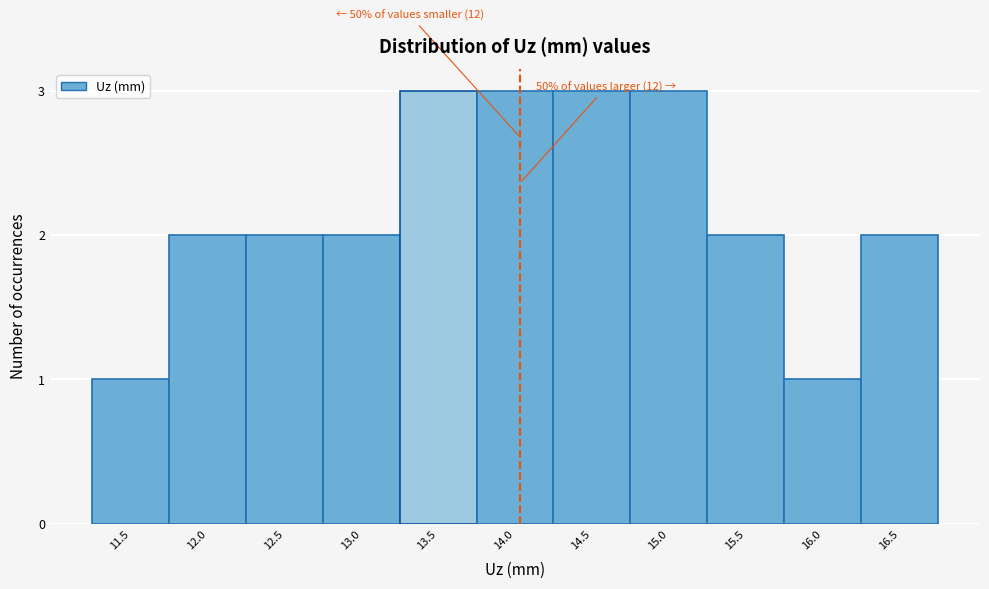

Reading right to left, what are all the values shown in this chart?

16.5=2	16.0=1	15.5=2	15.0=3	14.5=3	14.0=3	13.5=3	13.0=2	12.5=2	12.0=2	11.5=1